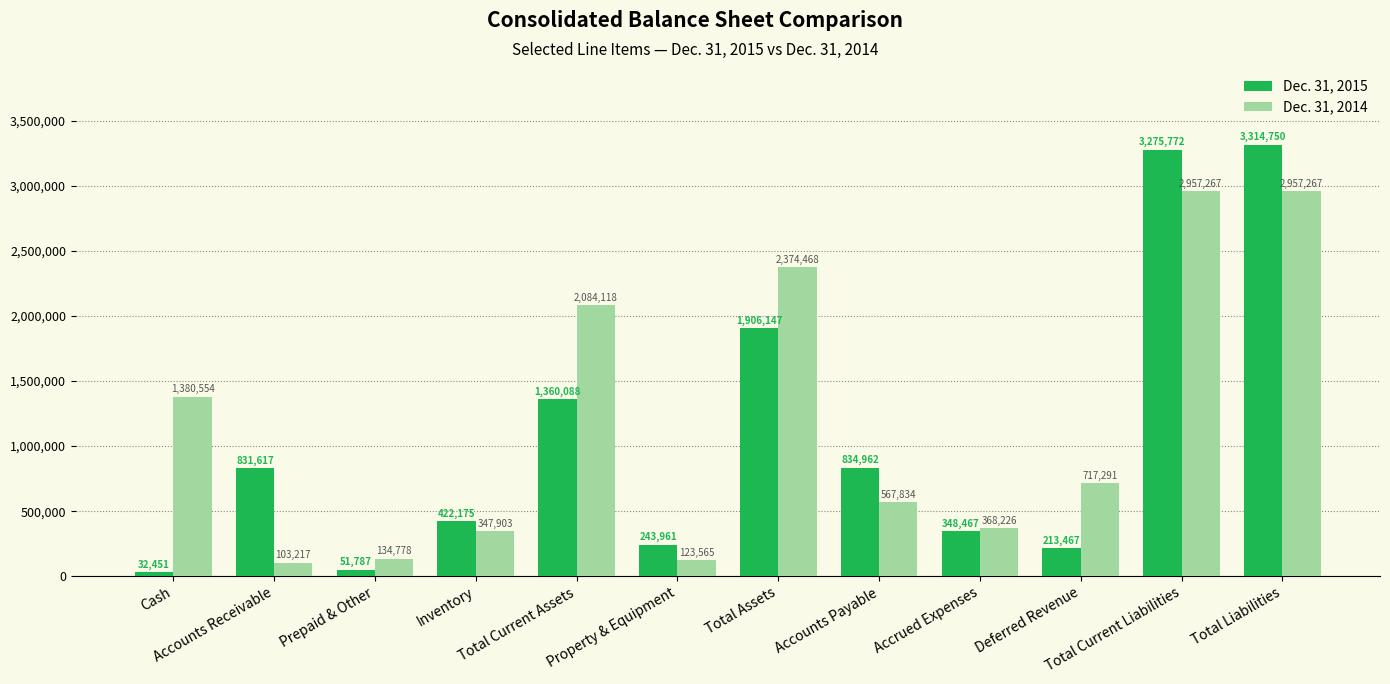

Count the number of data series in this chart.

2